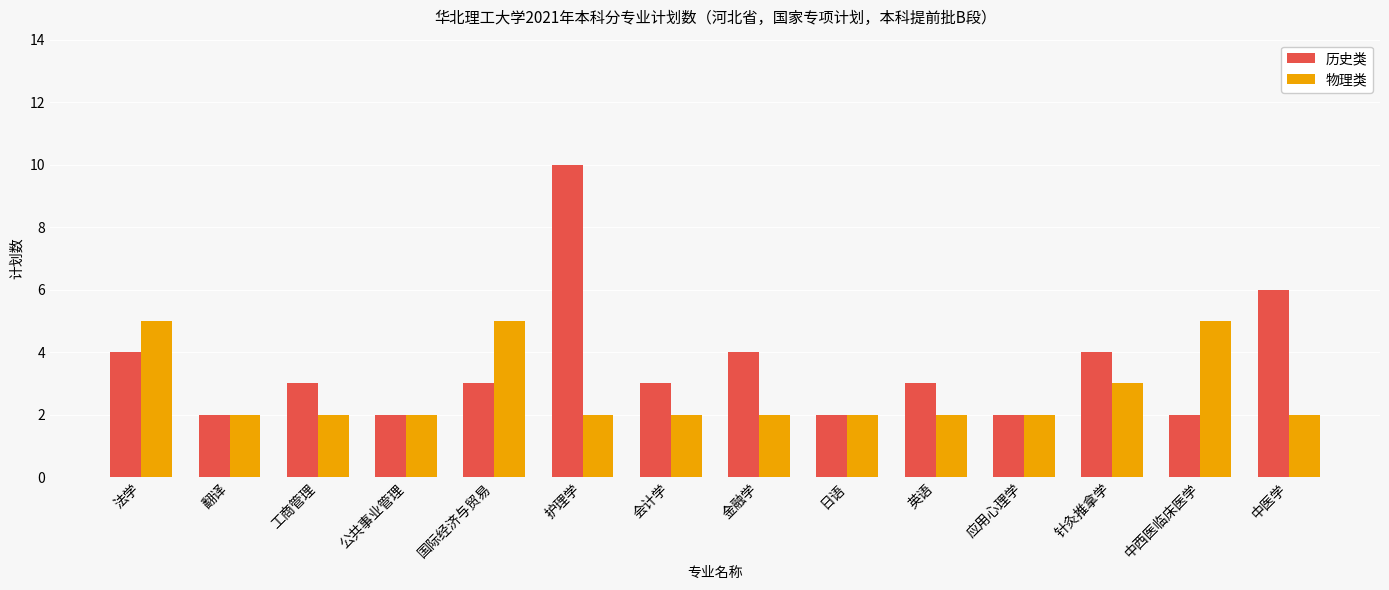

What is the maximum value for 历史类?

10